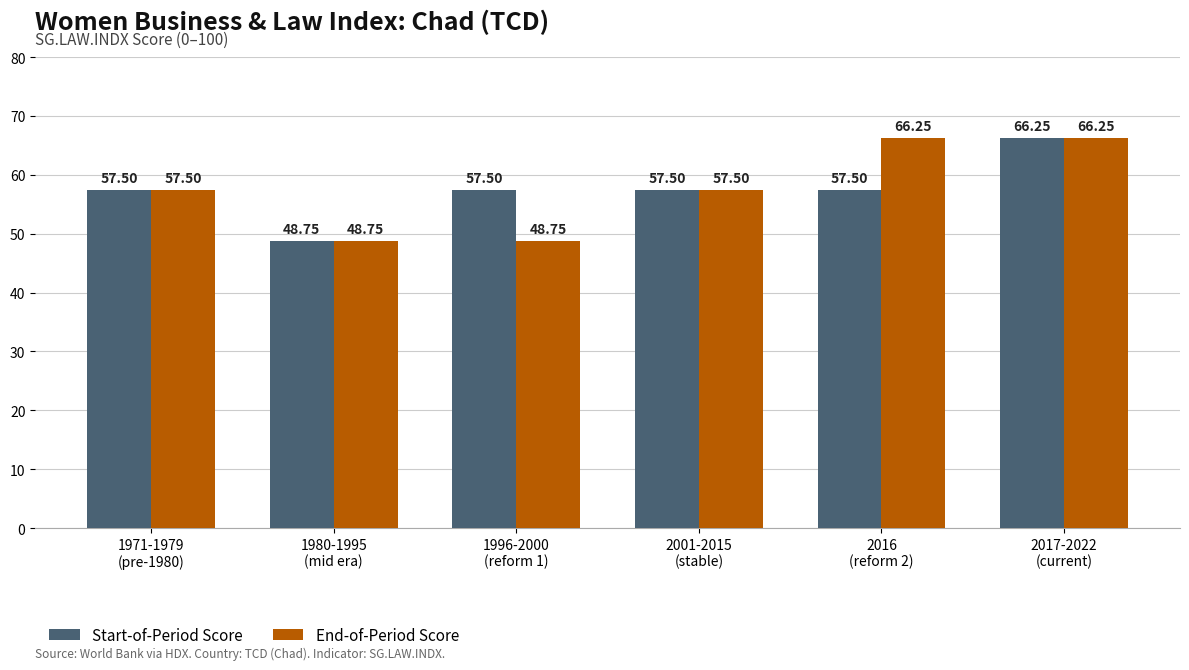

What is the difference between the second highest and second lowest values in the End-of-Period Score series?

17.5